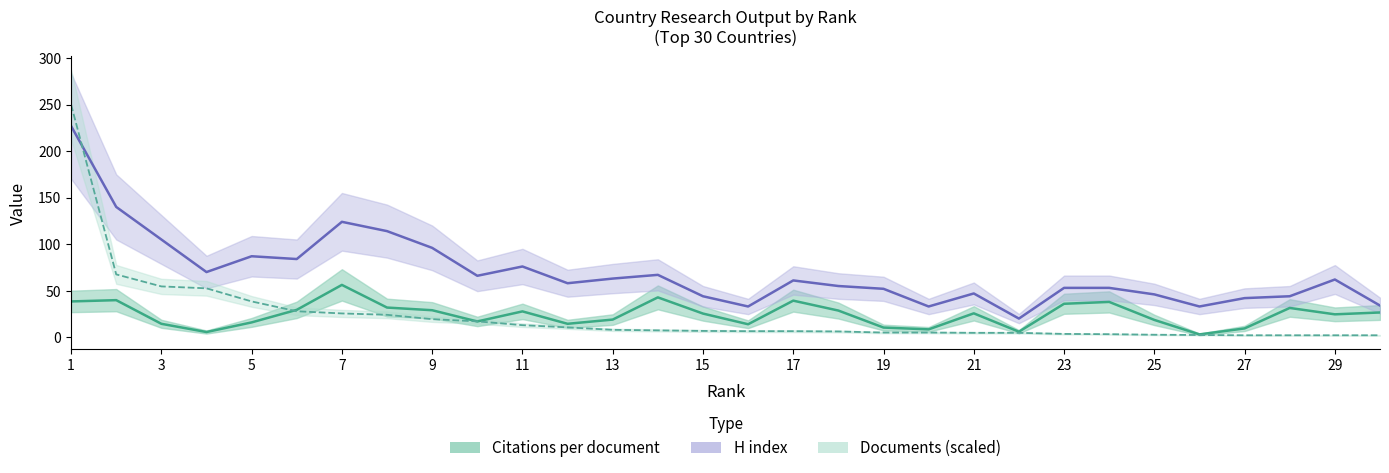

At which label is H index closest to 123?

7